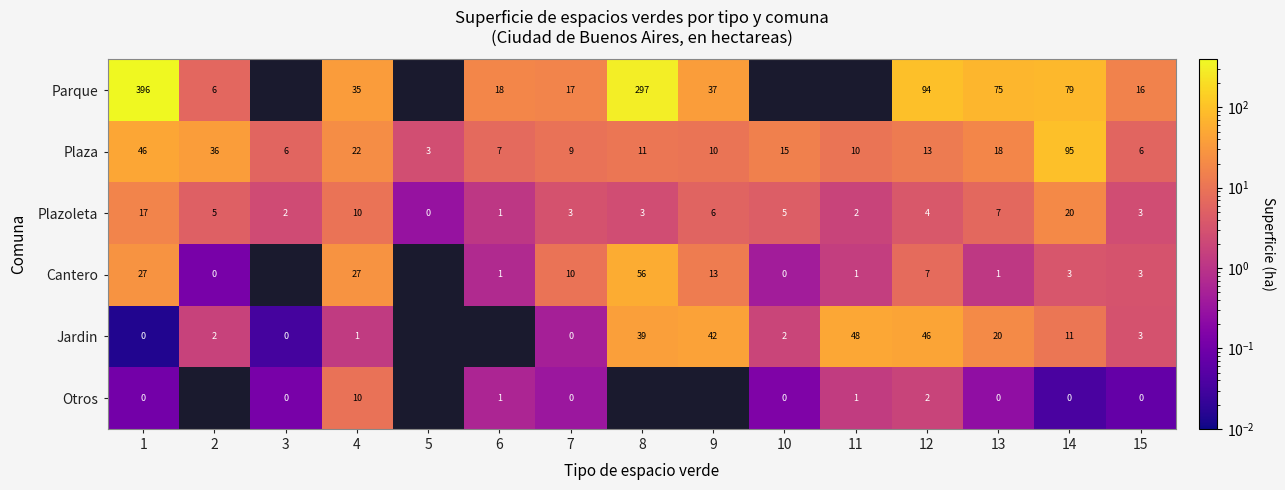

At how many categories does at least one series exceed 121?

2